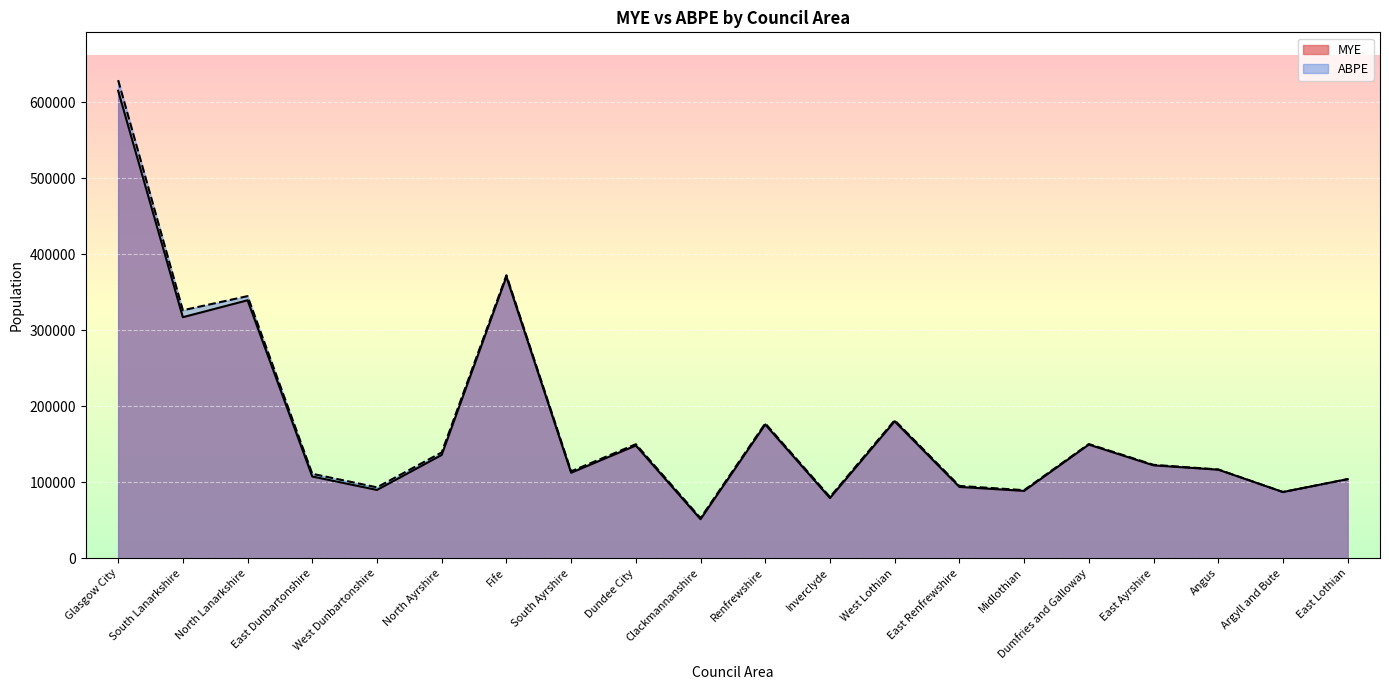

What is the sum of all ABPE values?

3538633